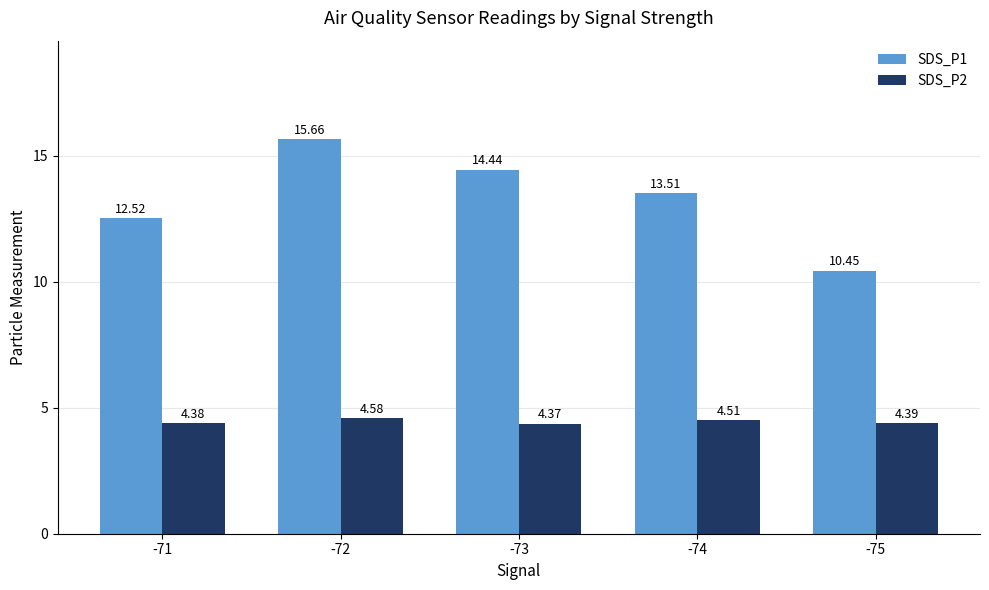

Which series has the largest total across all categories?

SDS_P1